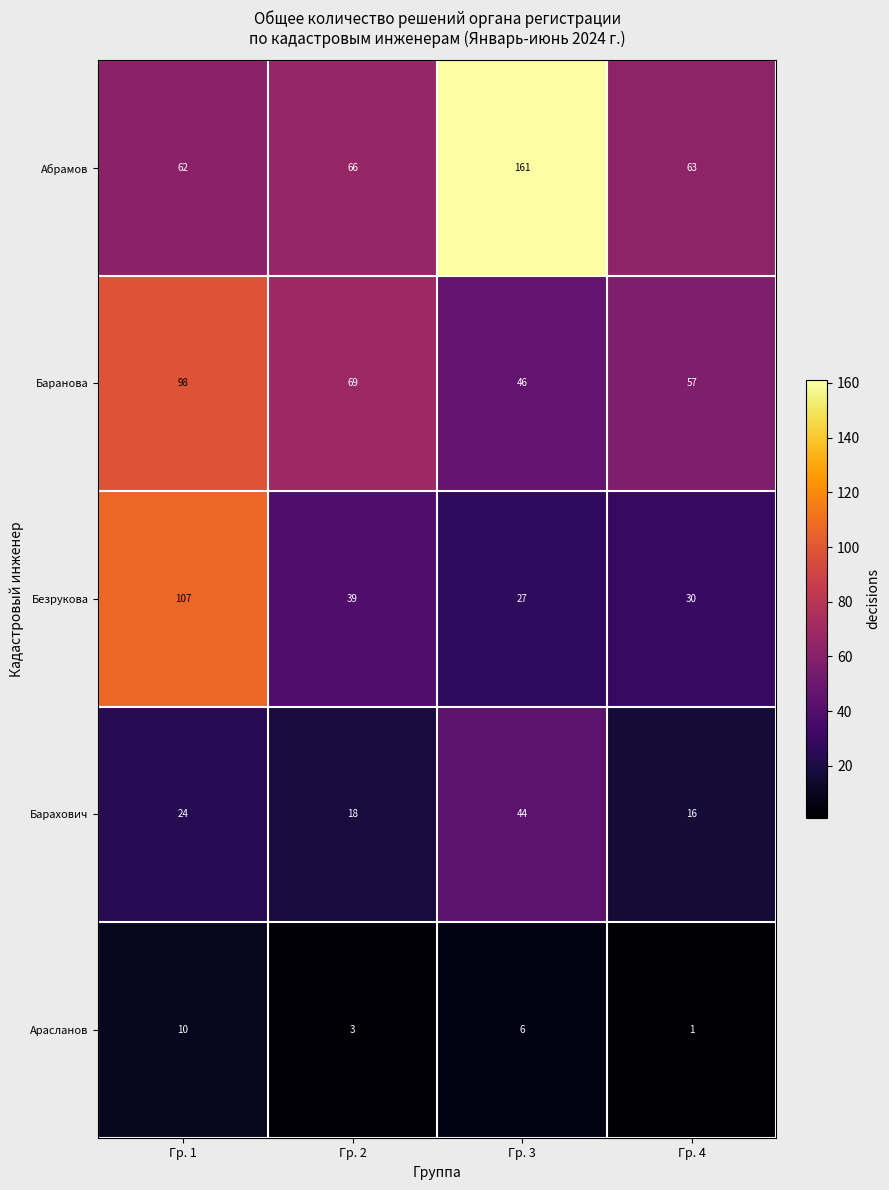

At which category is the sum across all series the highest?

Гр. 1